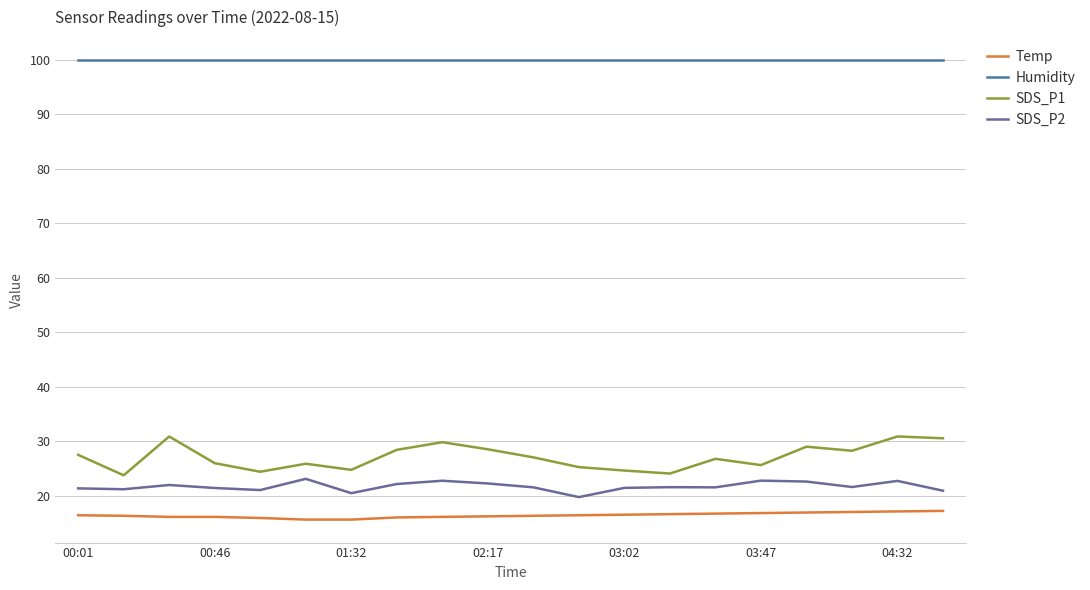

How many lines are shown in the chart?

4